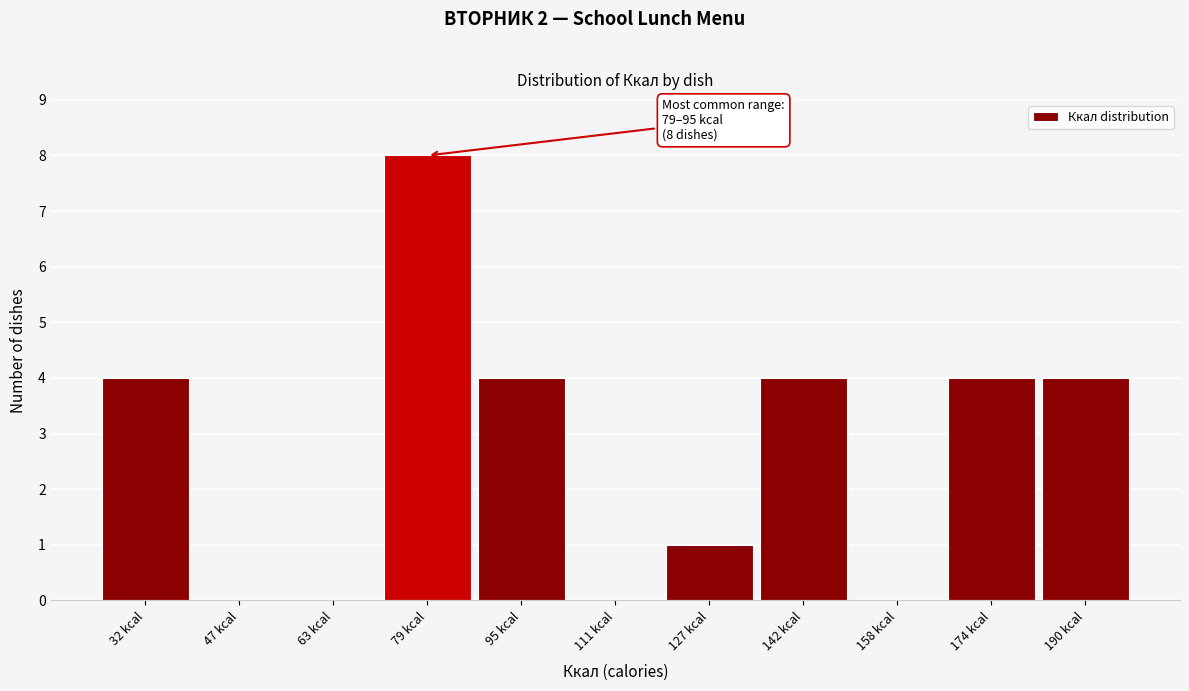

Reading left to right, list all the values displayed in this chart.

32 kcal=4	47 kcal=0	63 kcal=0	79 kcal=8	95 kcal=4	111 kcal=0	127 kcal=1	142 kcal=4	158 kcal=0	174 kcal=4	190 kcal=4